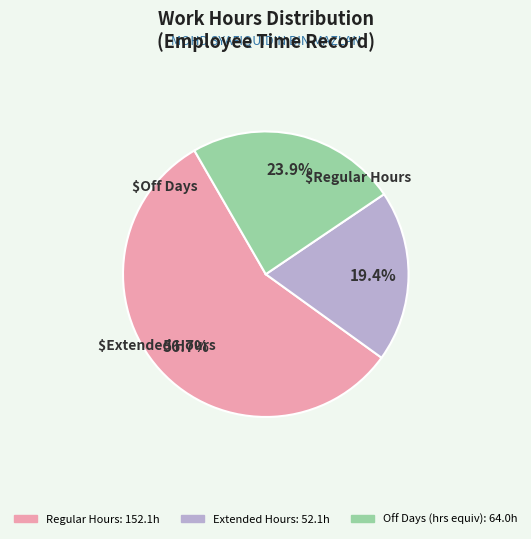

Is there any slice that represents more than half of the pie?

Yes